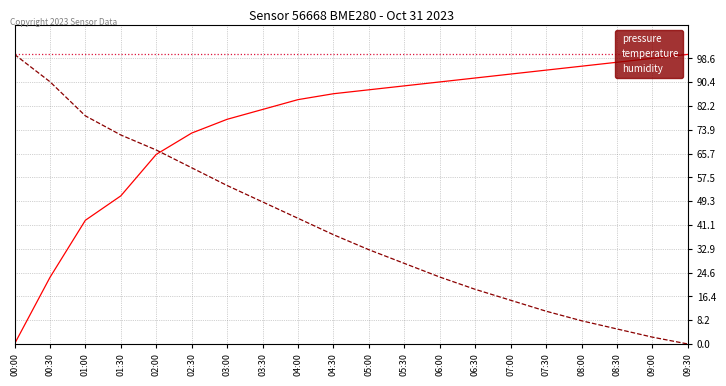

How many lines are shown in the chart?

3